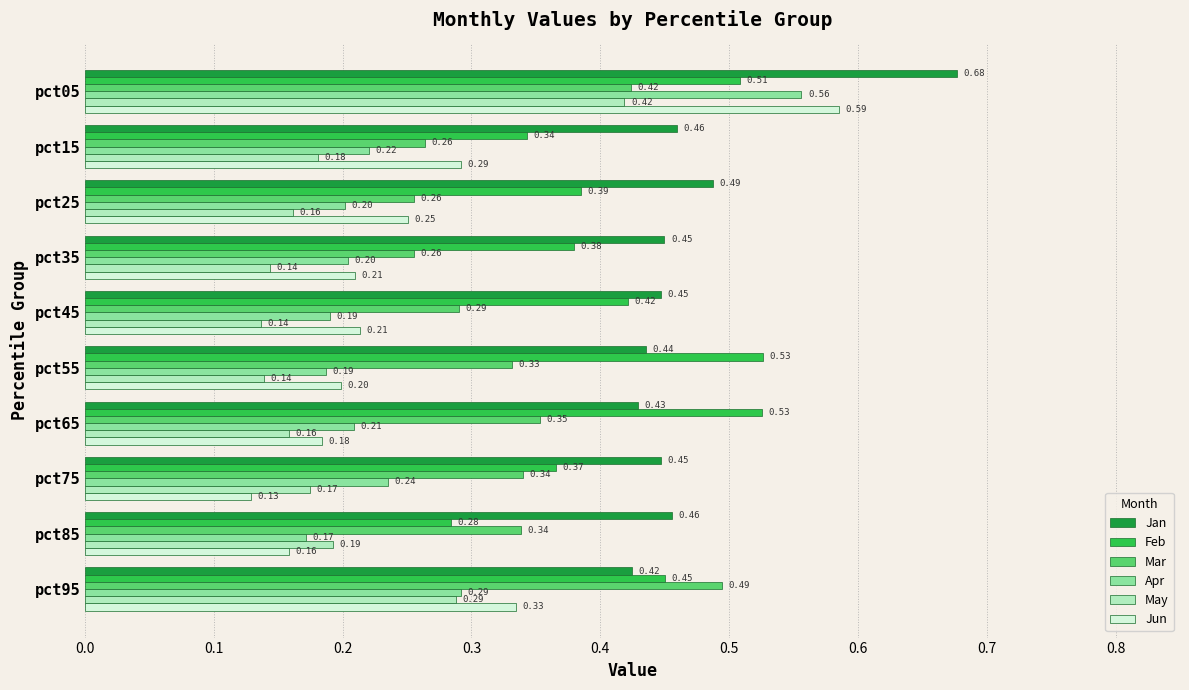

What is the sum of the Mar values at pct85 and pct95?

0.8